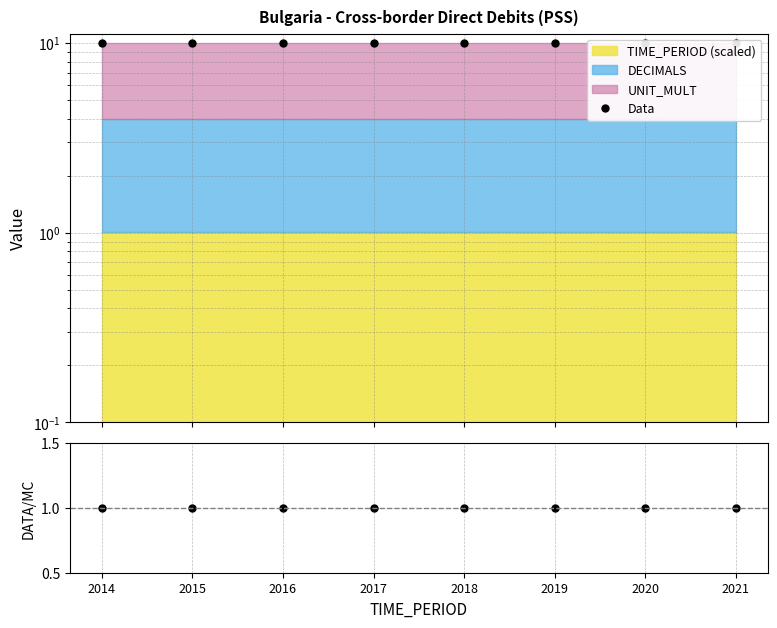

What is the value of the Data point at the 1st from the left?

10.0